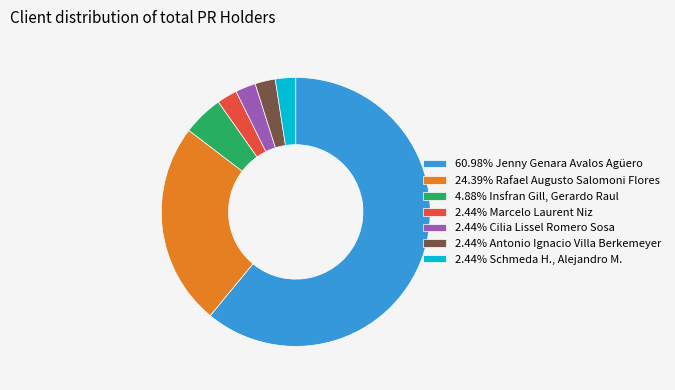

Approximately how many times larger is the value at 24.39% Rafael Augusto Salomoni Flores compared to 60.98% Jenny Genara Avalos Agüero?

0.4